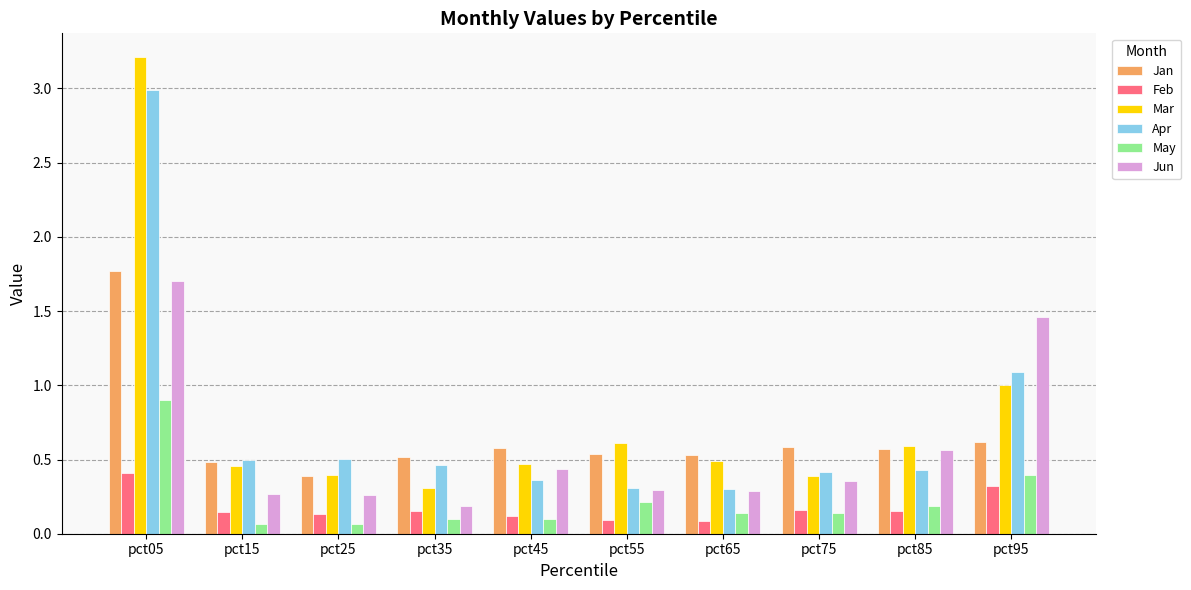

What is the total value across all series at pct15?

1.9